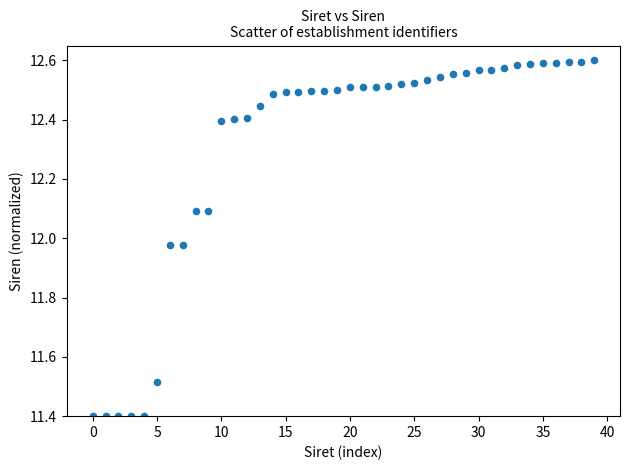

What is the range of Y values (max minus min)?

1.2